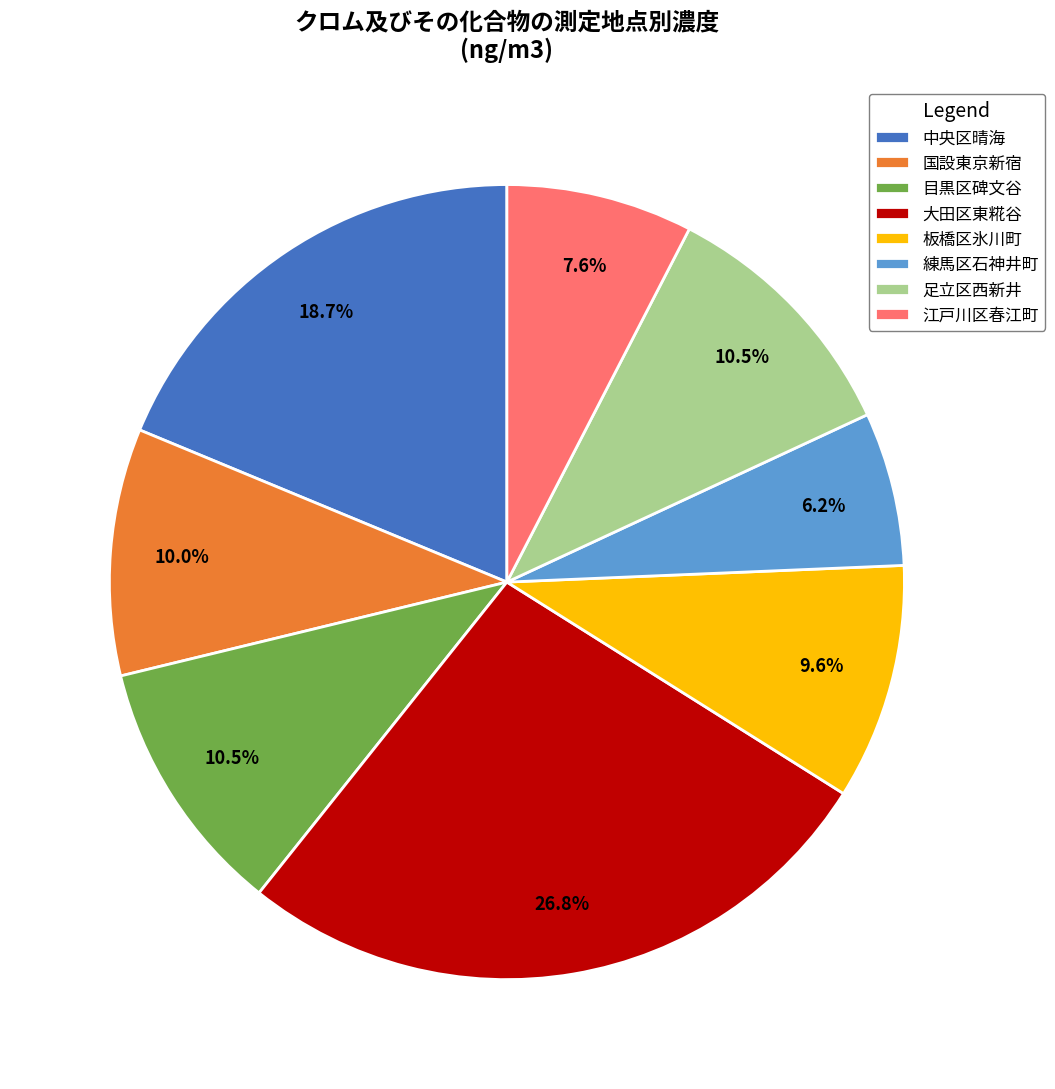

What is the ratio of the value at 練馬区石神井町 to the value at 足立区西新井?

0.6